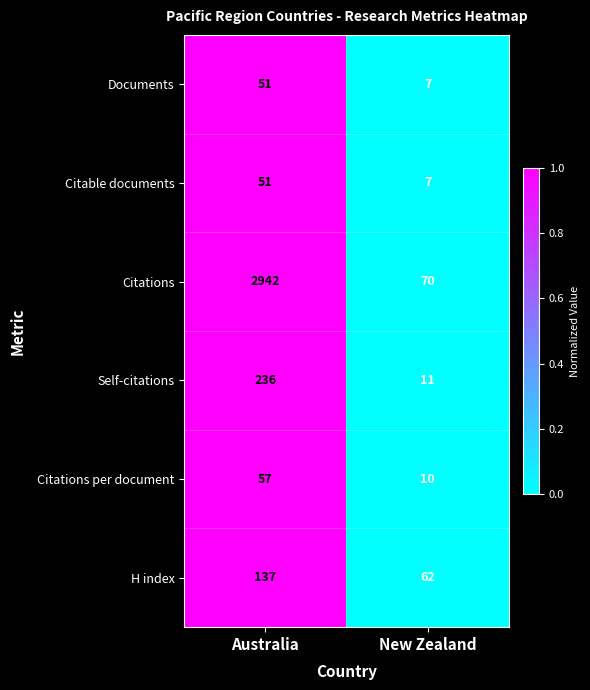

At which category is the sum across all series the highest?

Australia